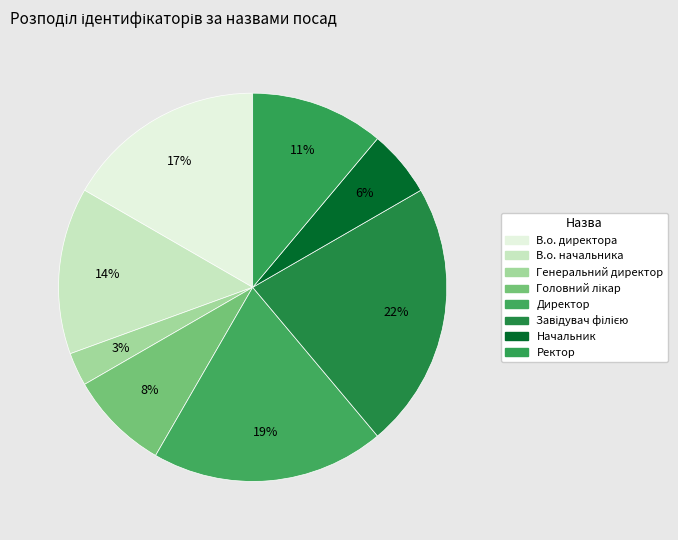

Count the number of slices in the pie.

8